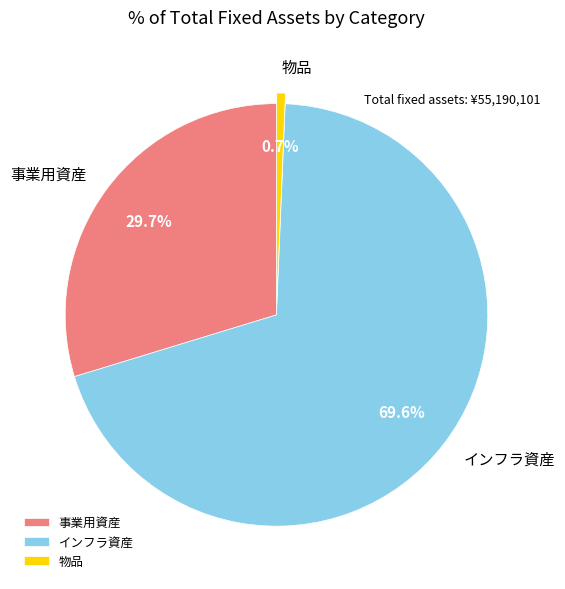

What is the majority slice?

インフラ資産